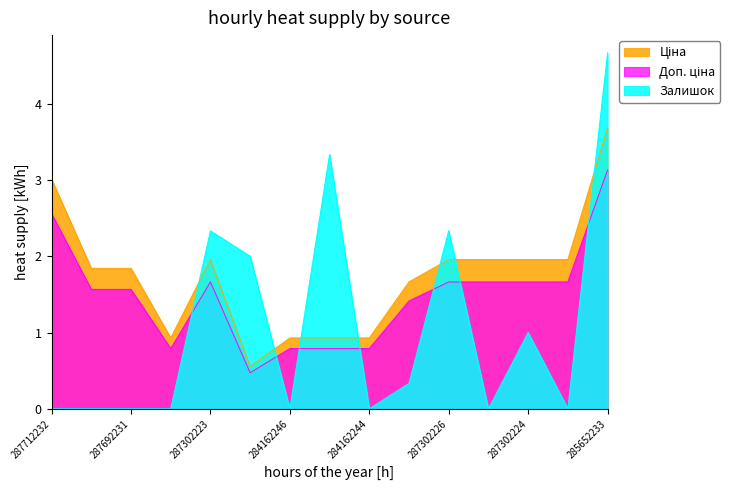

Between 287302223 and 287302226, which series saw the biggest shift?

Ціна